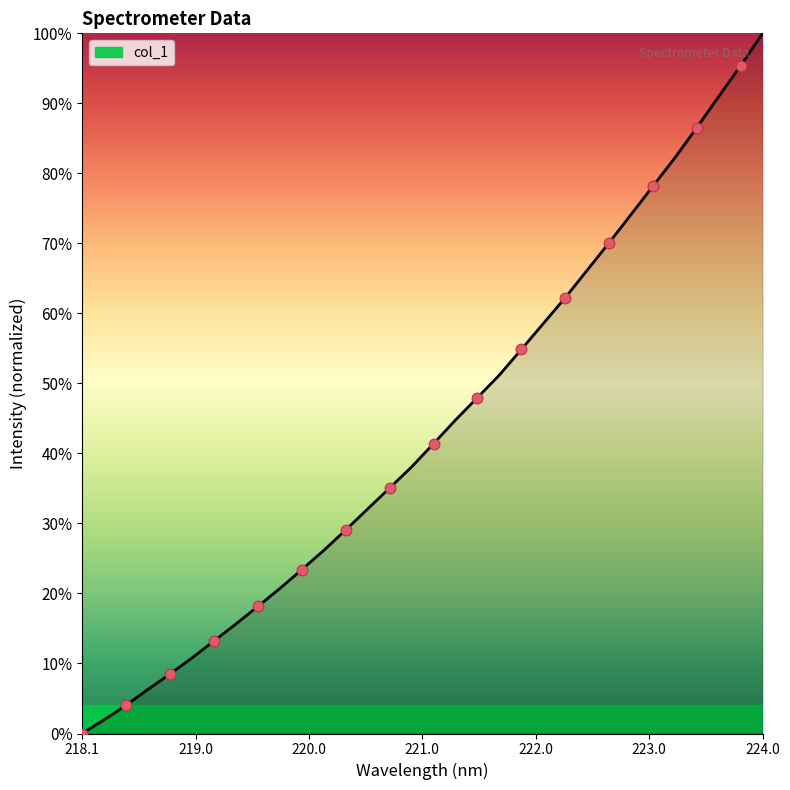

Is this an area chart (filled region under the line)?

Yes